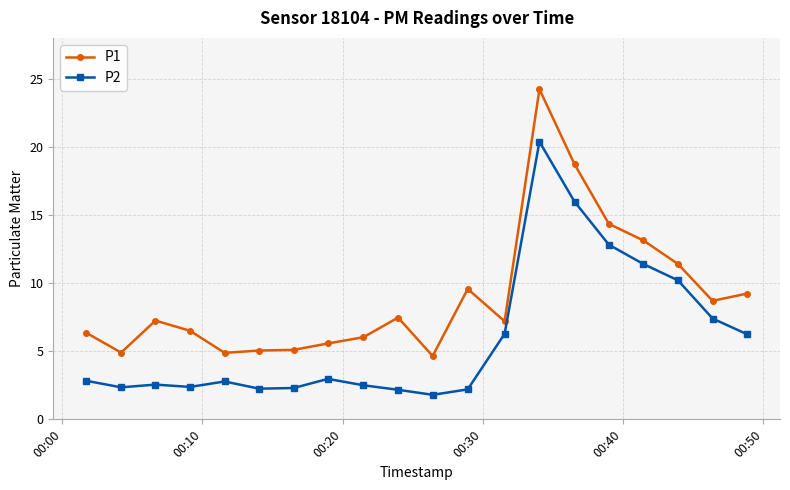

List the series in order of their overall mean, highest first.

P1, P2